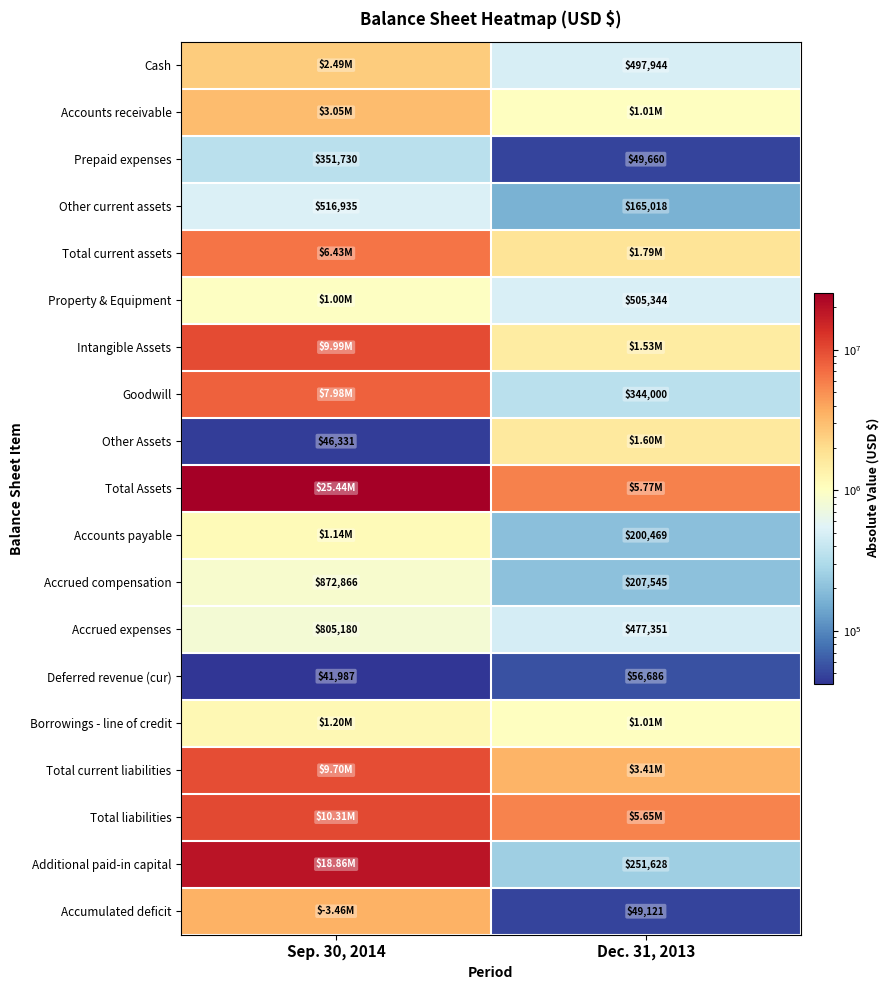

What is the sum of all Deferred revenue (cur) values?

98673